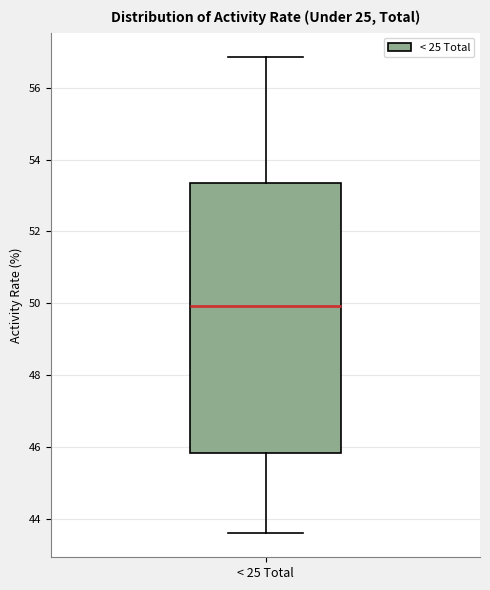

Transcribe this box plot: give where the median line is, the range the box spans, and where the two whiskers end, as read against the y-axis. The values are not printed on the chart, so give them approximately, as read against the axis.

median 50.0, box 45.8 to 53.4, whiskers 43.6 to 56.8